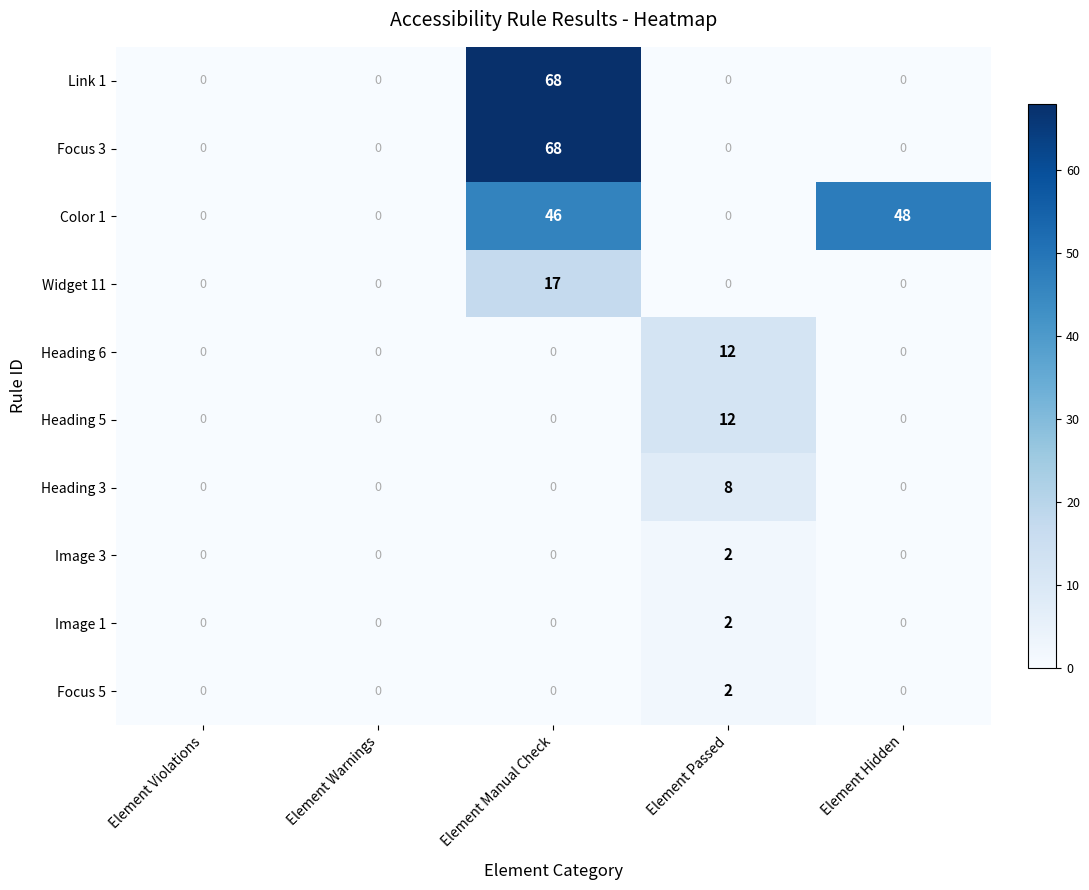

What is the difference between the highest and lowest values at Element Manual Check?

68